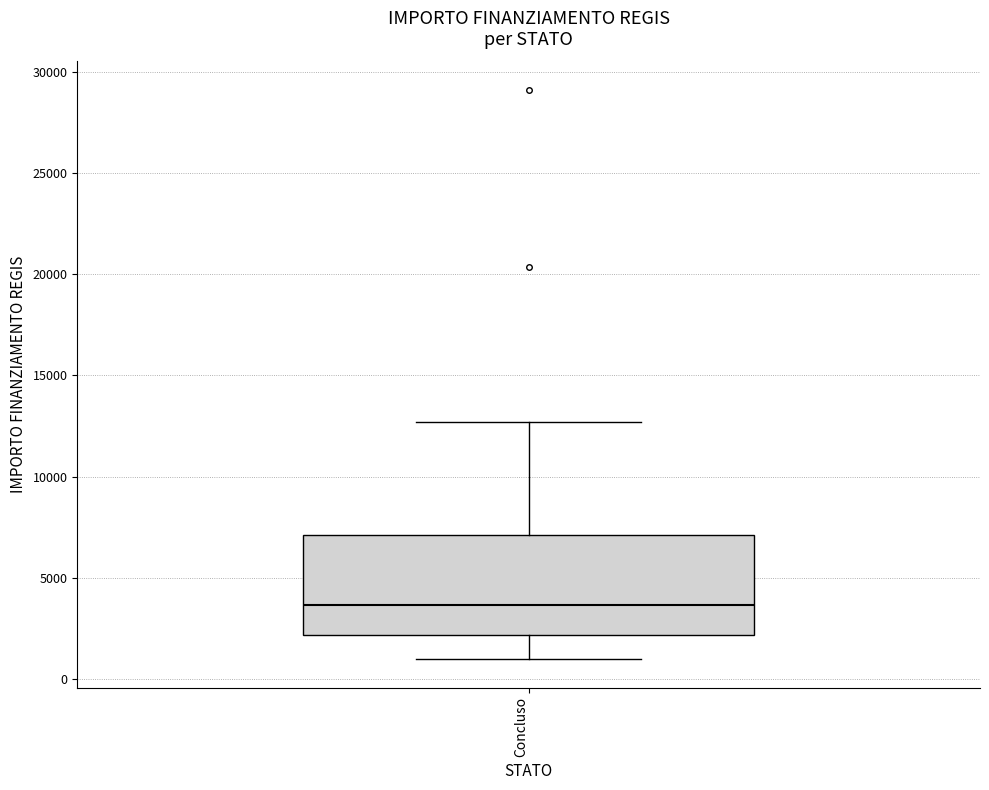

Where does the upper whisker of the box for Concluso end on the y-axis? The values are not printed on the chart, so give them approximately, as read against the axis.

12500